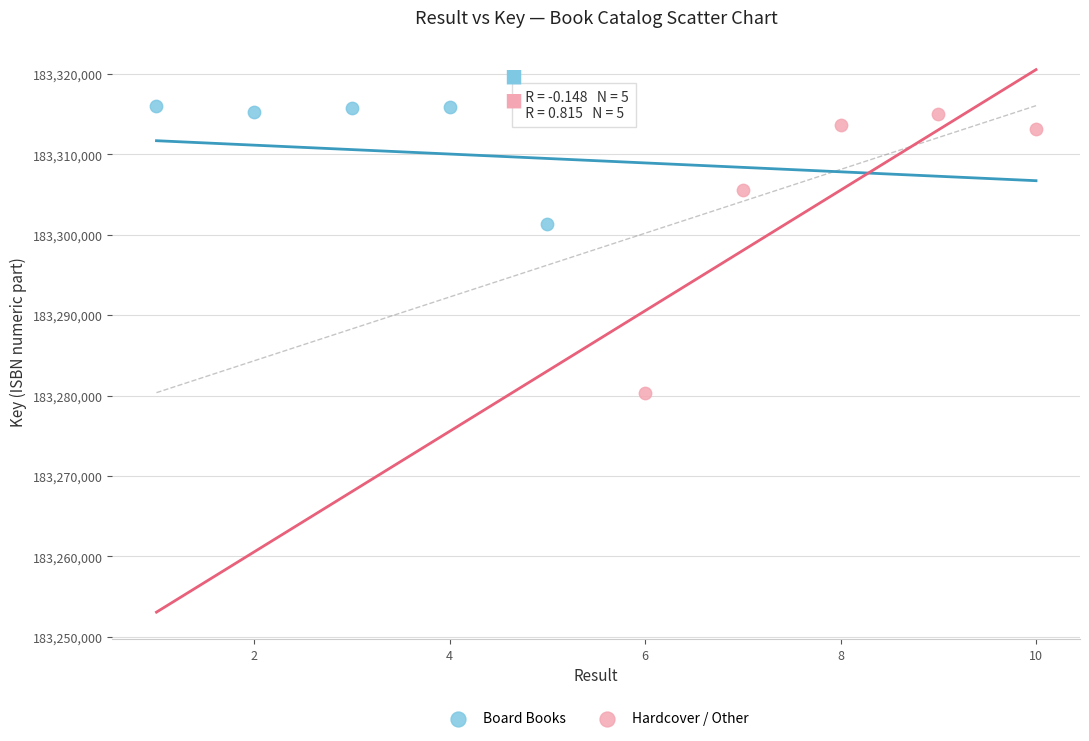

What are all the series names shown in the legend?

Board Books, Hardcover / Other